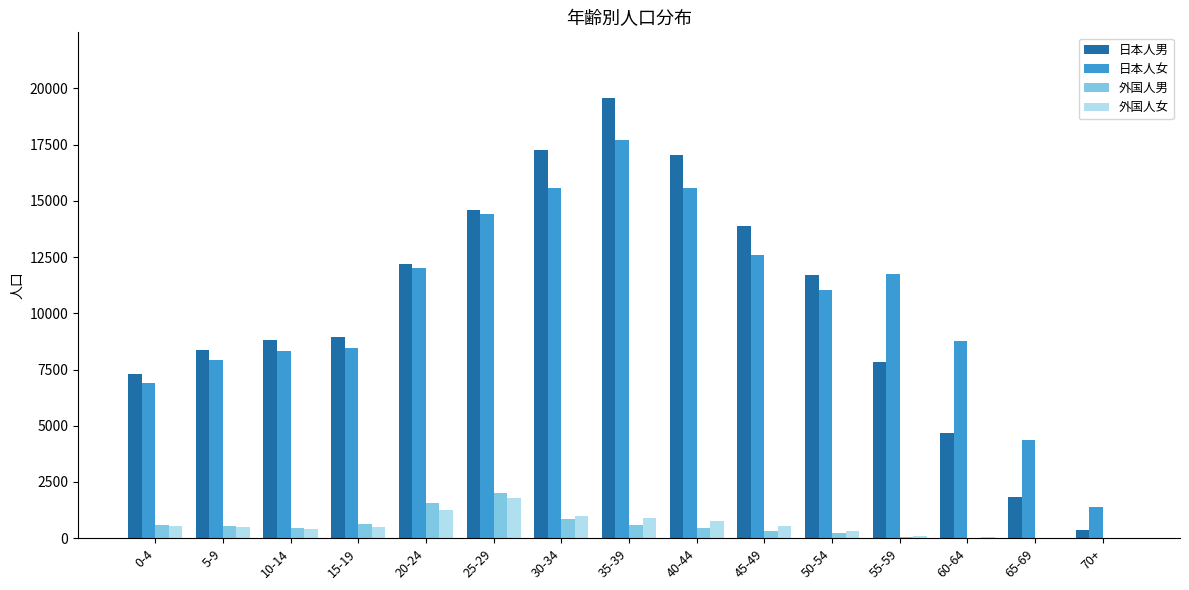

At which category is the sum across all series the highest?

35-39